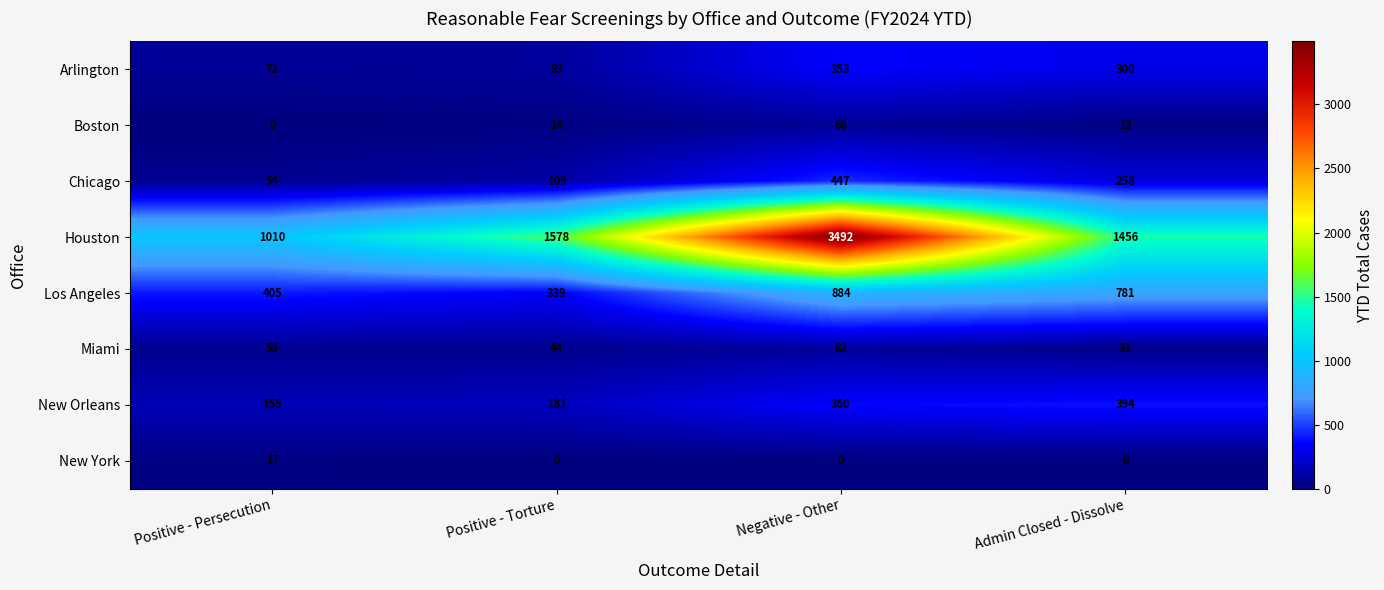

What is the total value across all series at Negative - Other?

5684